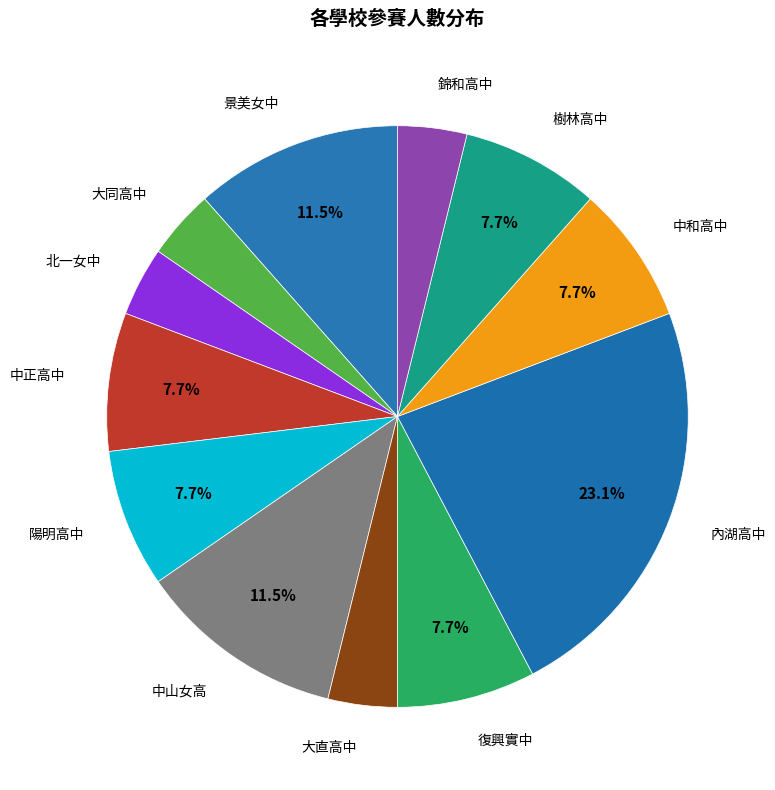

To the nearest percent, what is the combined percentage of 陽明高中 and 大直高中?

12%